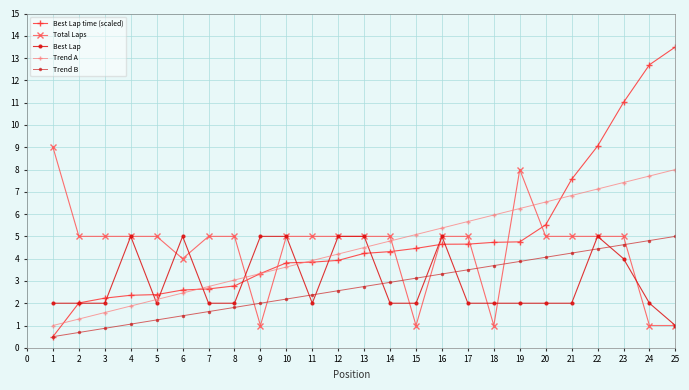

At how many categories does at least one series exceed 4?

25